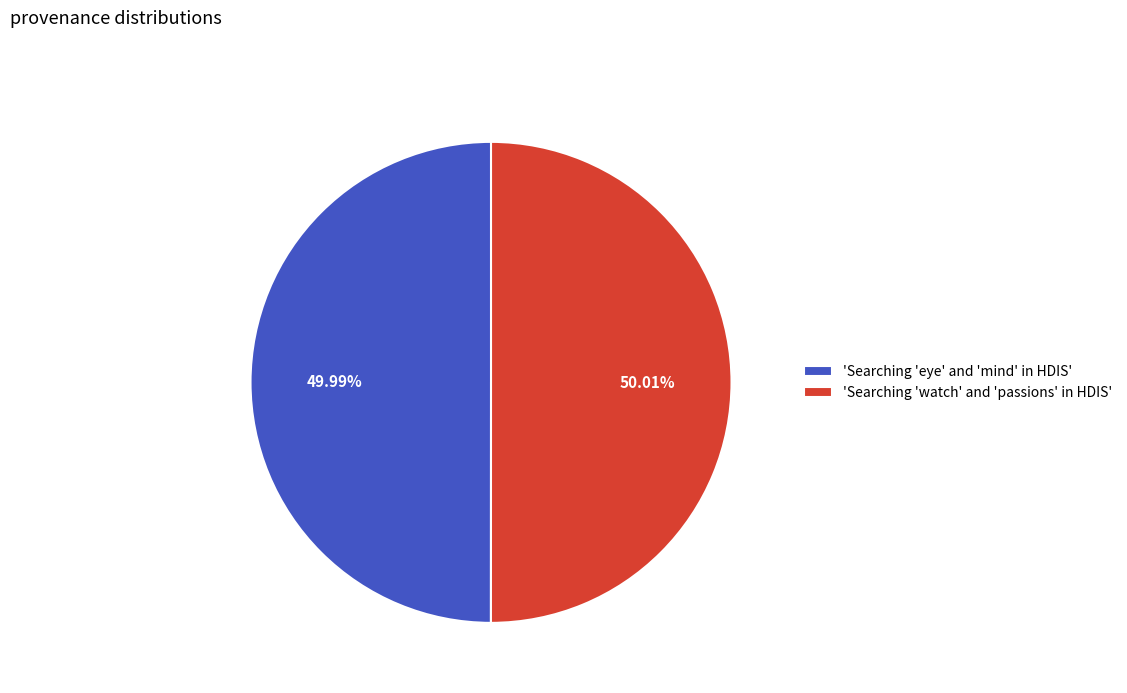

Is there a majority slice in this chart?

Yes